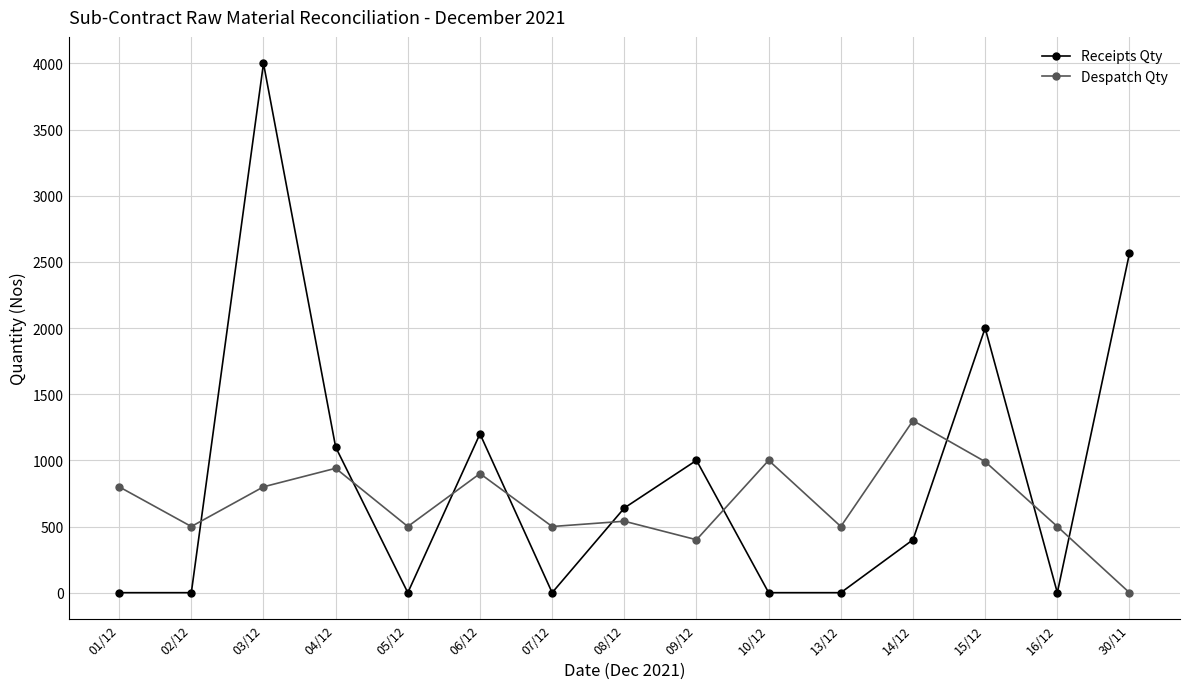

What is the sum of all Despatch Qty values?

10170